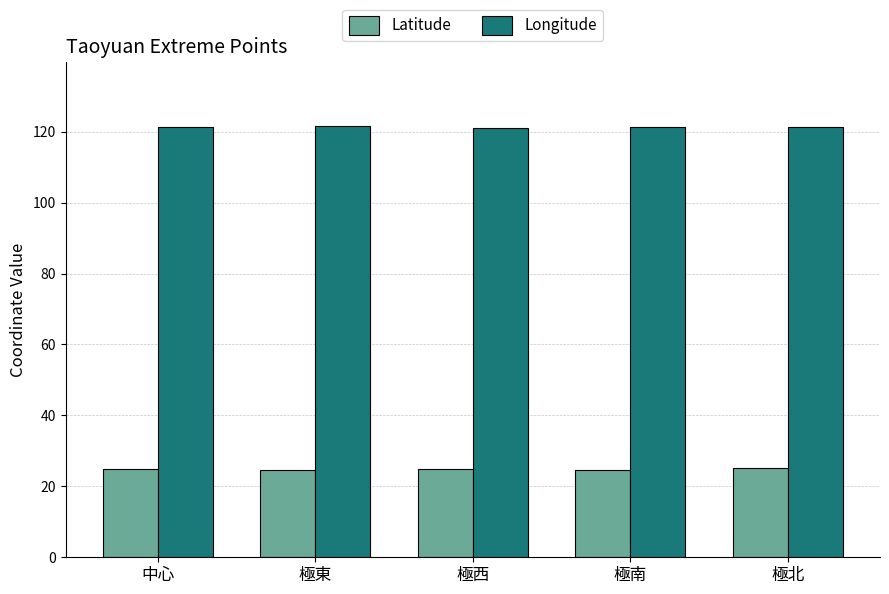

What is the greatest value displayed?

121.5